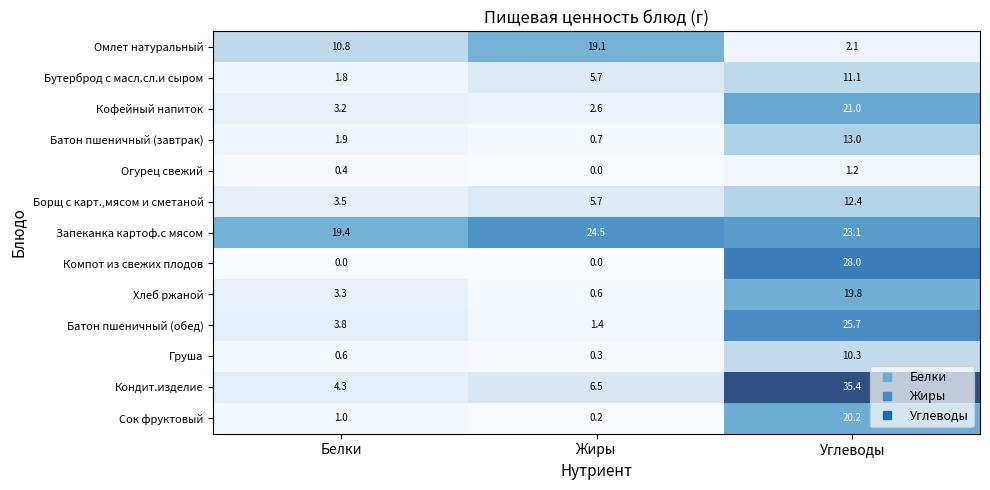

The Кофейный напиток series shows 2.0 at Белки. True or false?

False